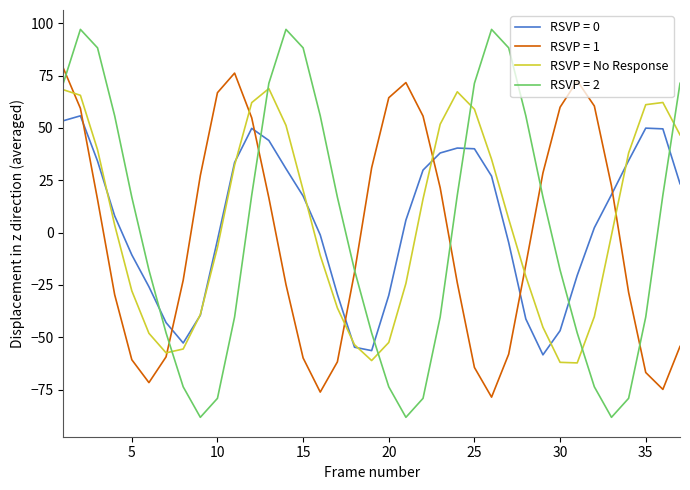

Which series ends up on top after the final intersection of RSVP = 0 and RSVP = 2?

RSVP = 2